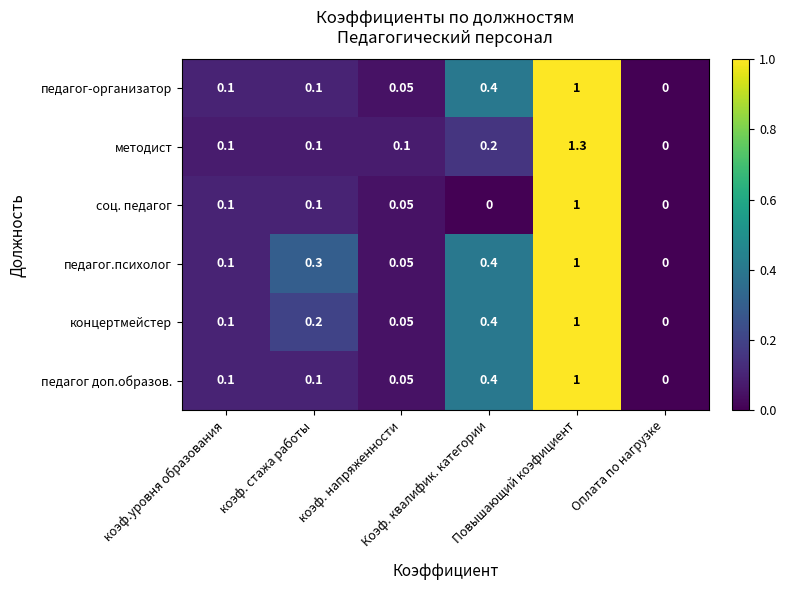

Which series has the largest total across all categories?

педагог.психолог